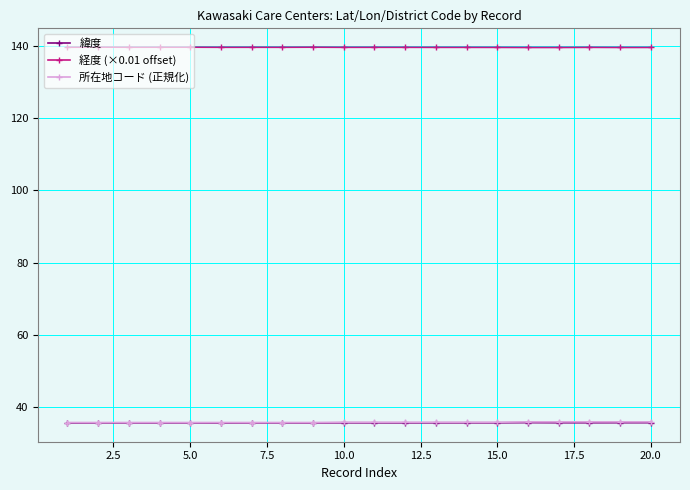

In 緯度, how many points are higher than both neighbors (excluding endpoints)?

6